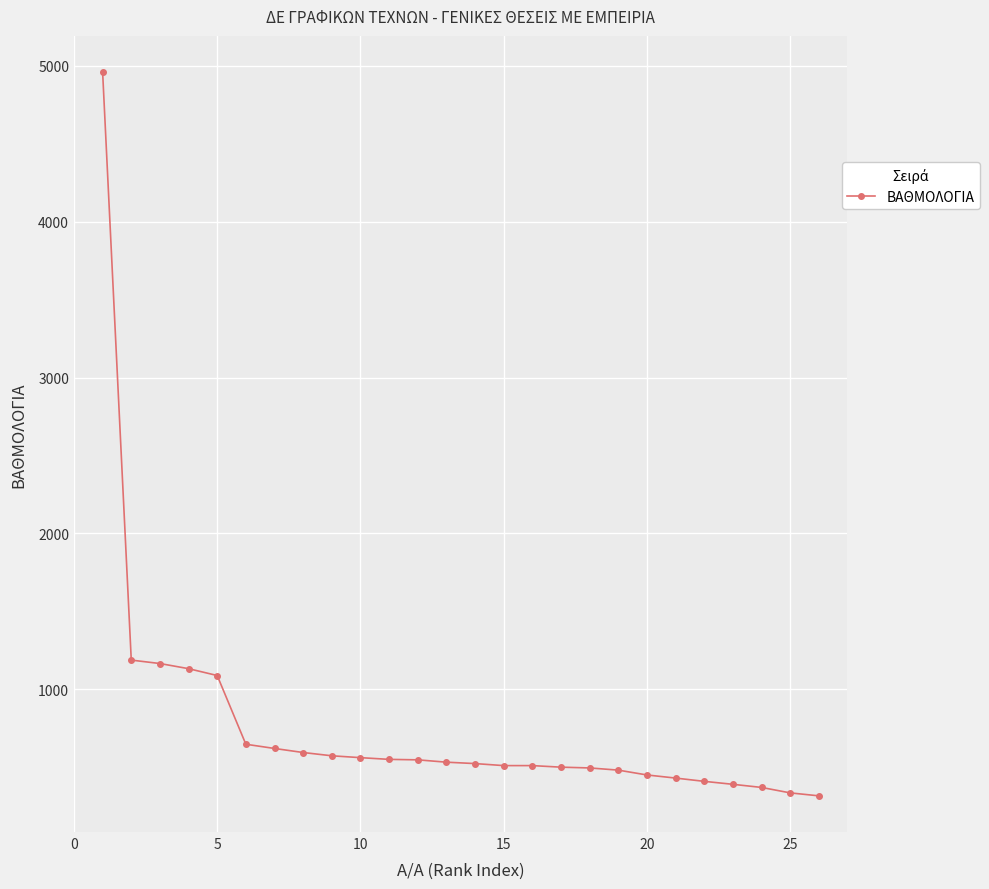

What is the sum of all values?

19875